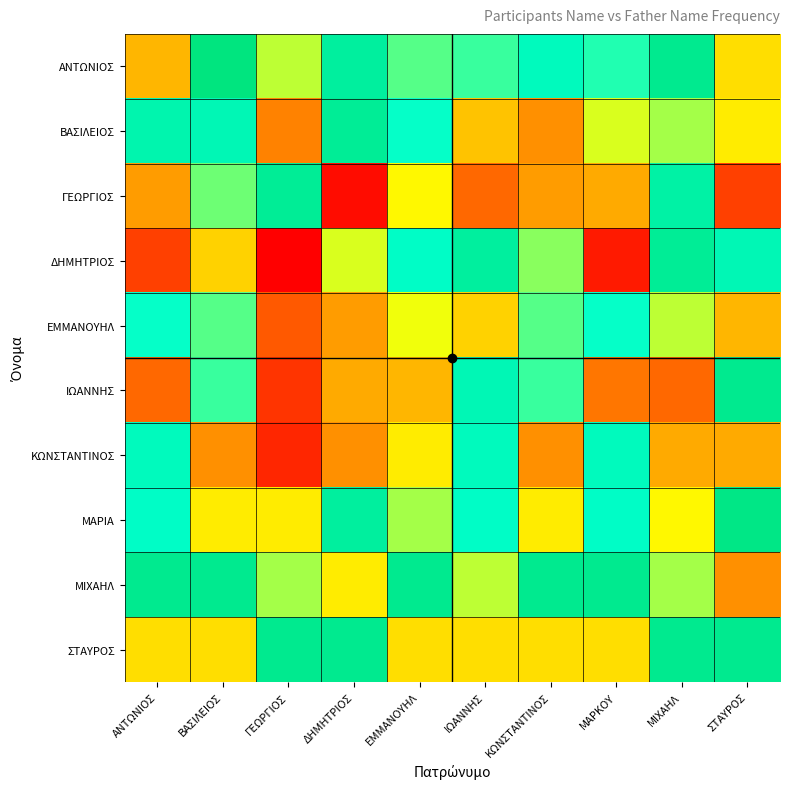

Rank the series by their maximum value, from highest to lowest.

ΑΝΤΩΝΙΟΣ, ΜΑΡΙΑ, ΙΩΑΝΝΗΣ, ΜΙΧΑΗΛ, ΣΤΑΥΡΟΣ, ΒΑΣΙΛΕΙΟΣ, ΓΕΩΡΓΙΟΣ, ΔΗΜΗΤΡΙΟΣ, ΚΩΝΣΤΑΝΤΙΝΟΣ, ΕΜΜΑΝΟΥΗΛ